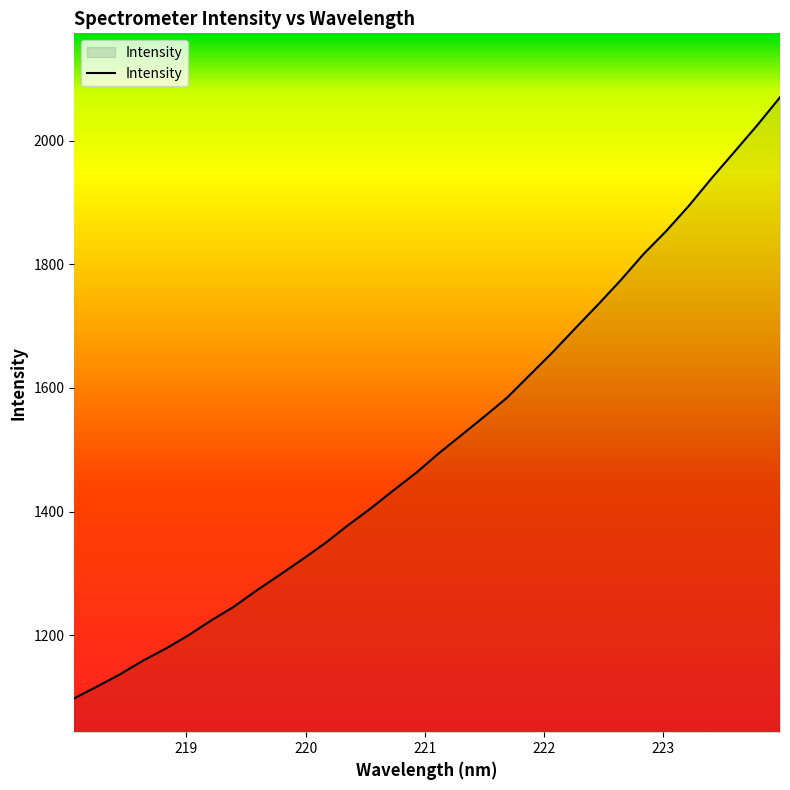

True or false: the data has more than 2 interior local peaks.

False